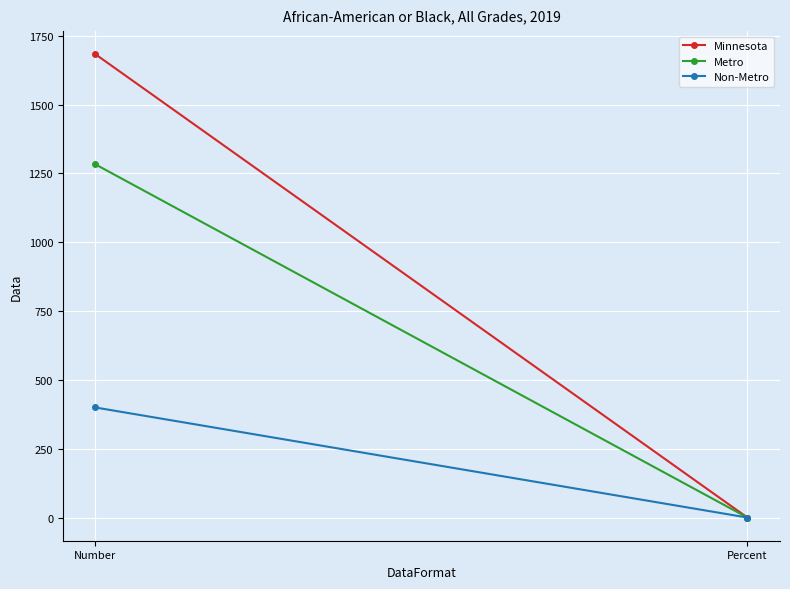

What is the difference between the Non-Metro values at Percent and Number?

399.8